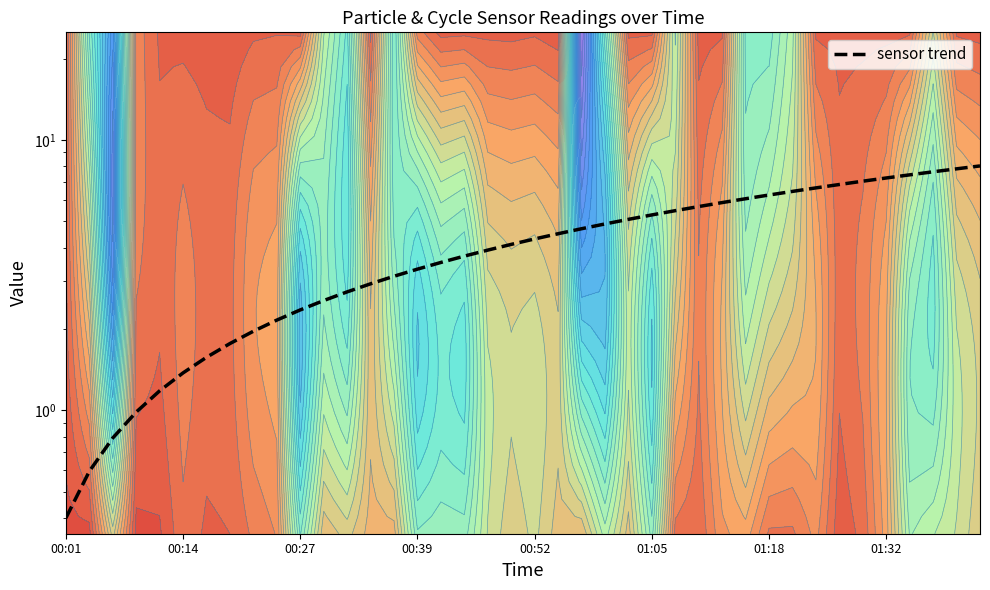

Is this an area chart (filled region under the line)?

No